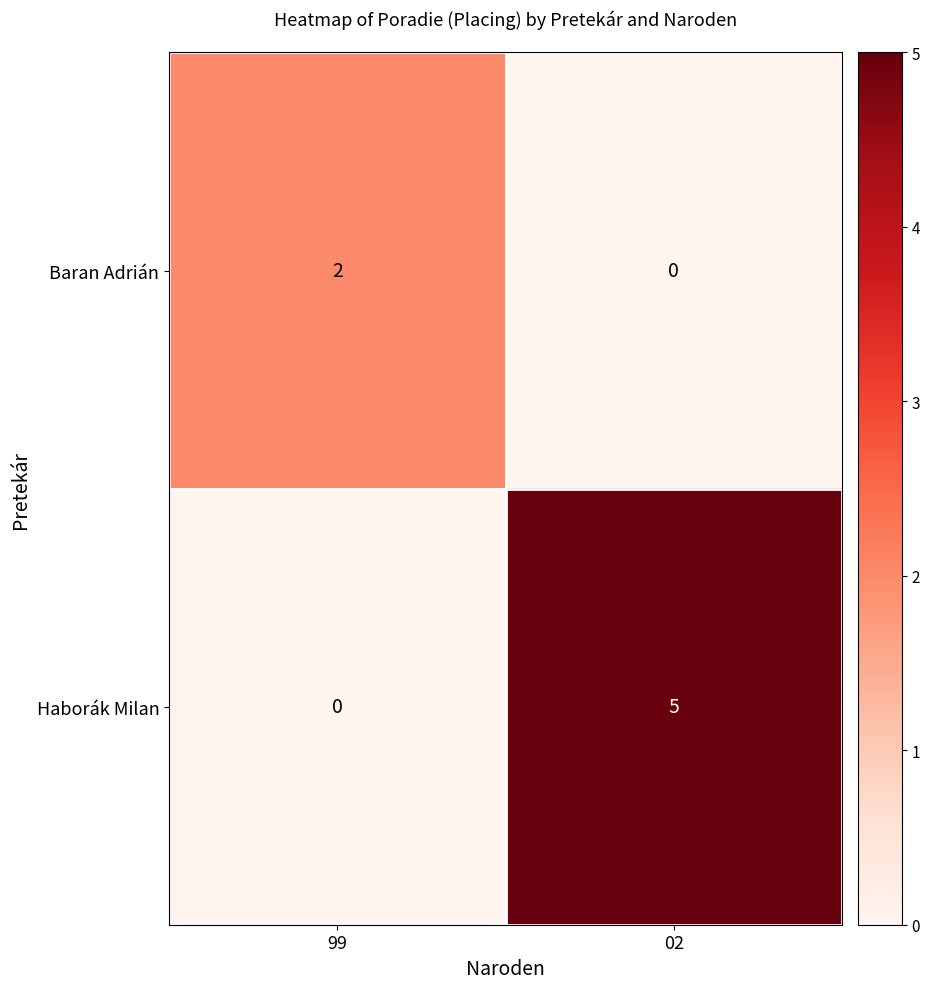

What is the sum of all Haborák Milan values?

5